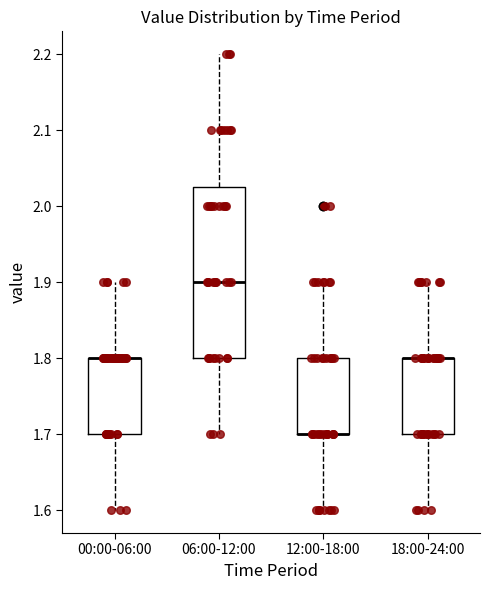

Where does the lower whisker of the box for 00:00-06:00 end on the y-axis? The values are not printed on the chart, so give them approximately, as read against the axis.

1.60